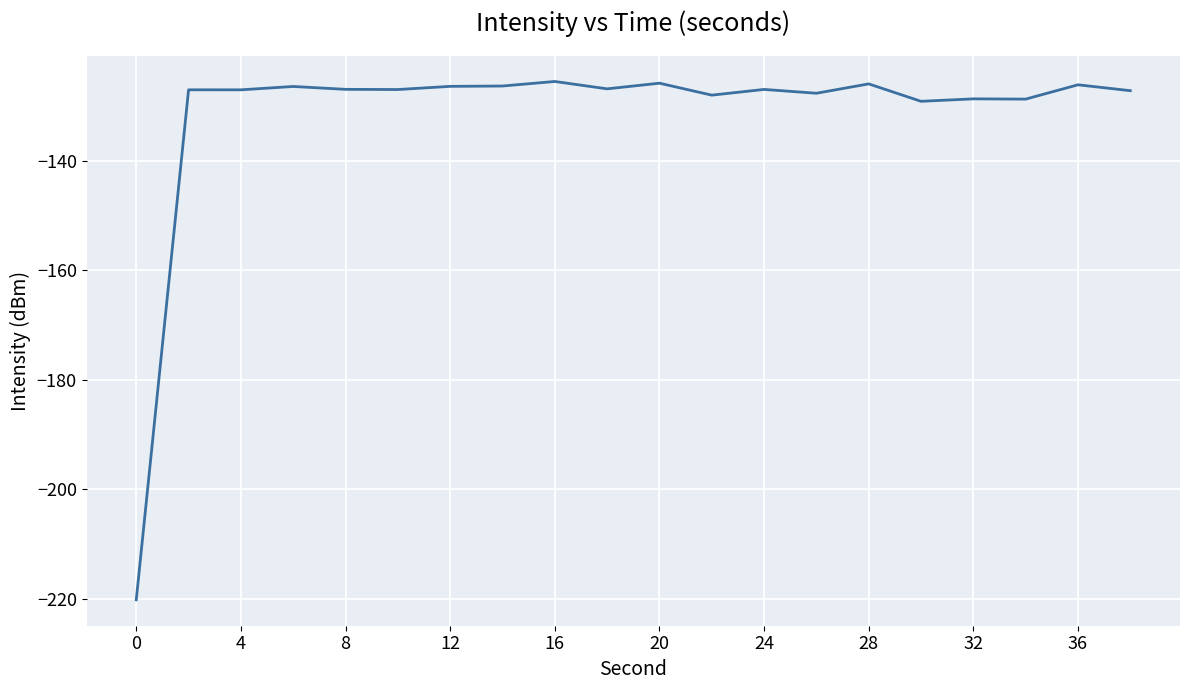

Count the number of data series in this chart.

1